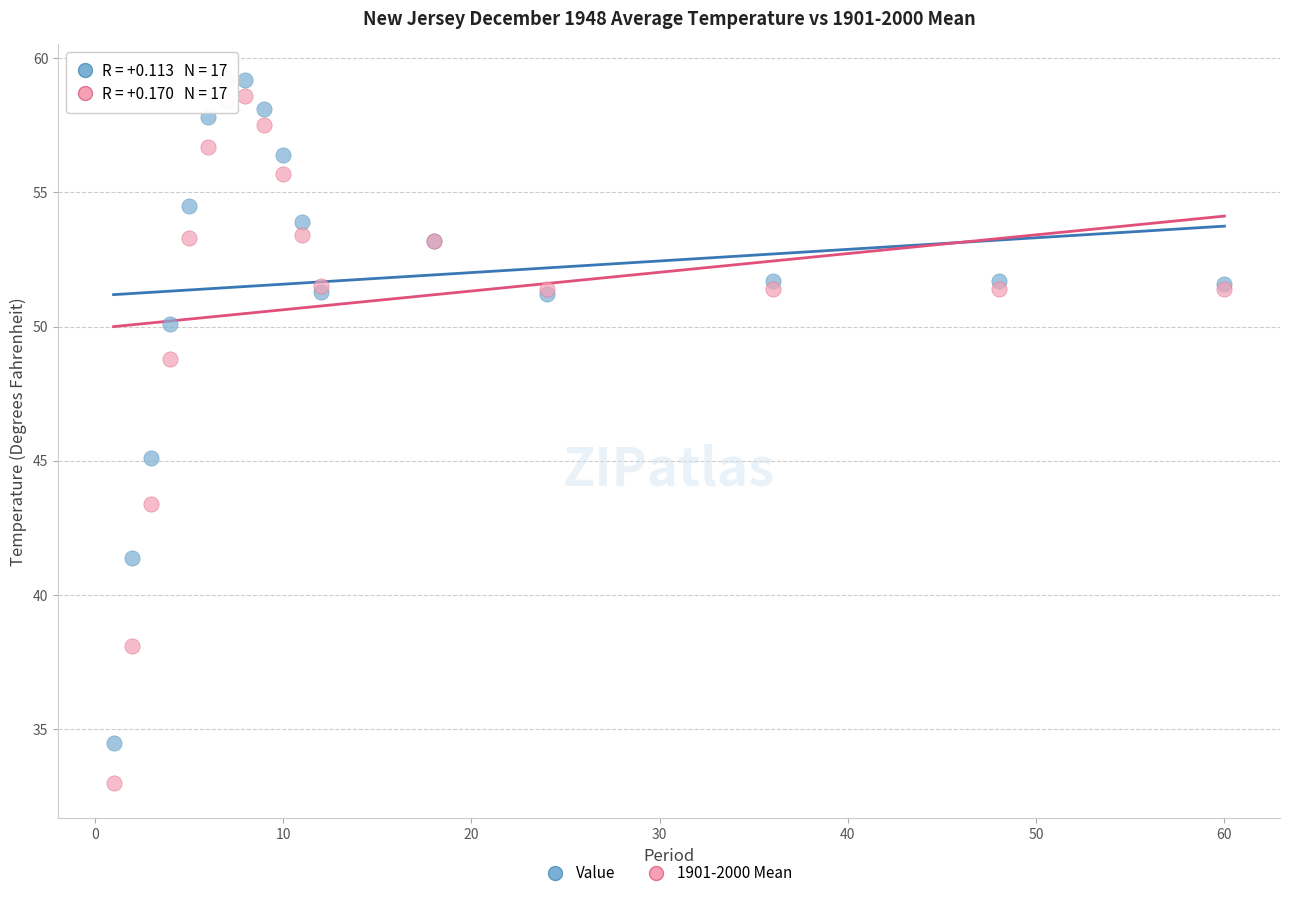

What are all the series names shown in the legend?

Value, 1901-2000 Mean